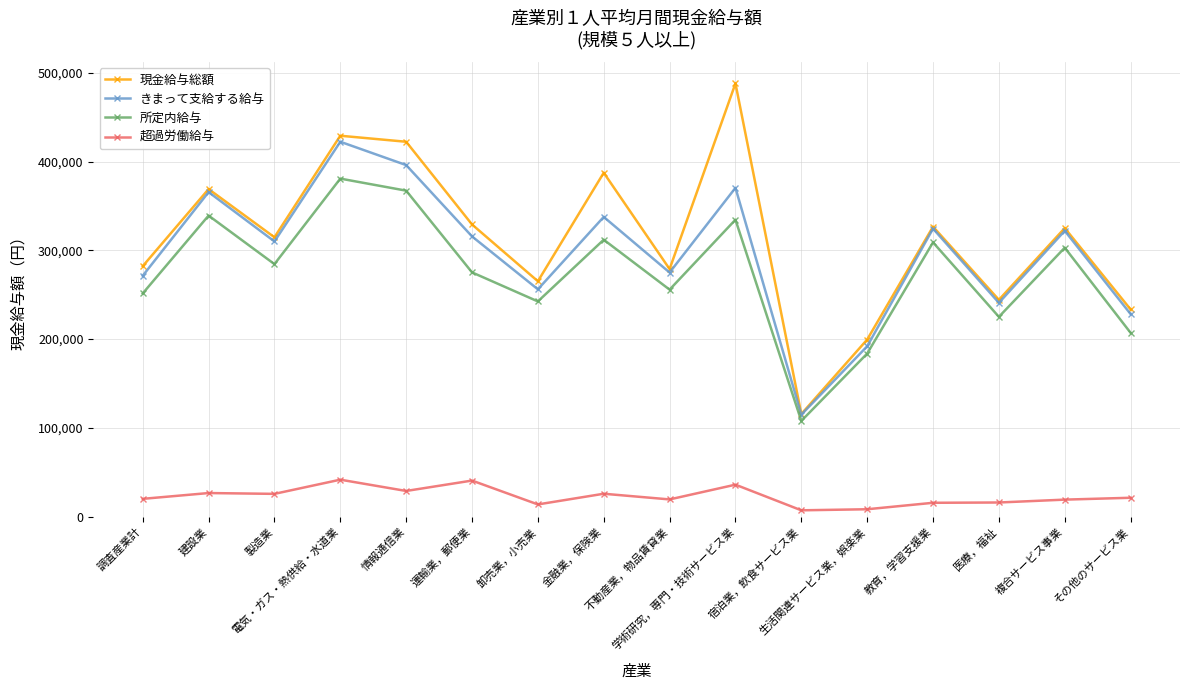

Which series has the largest total across all categories?

現金給与総額